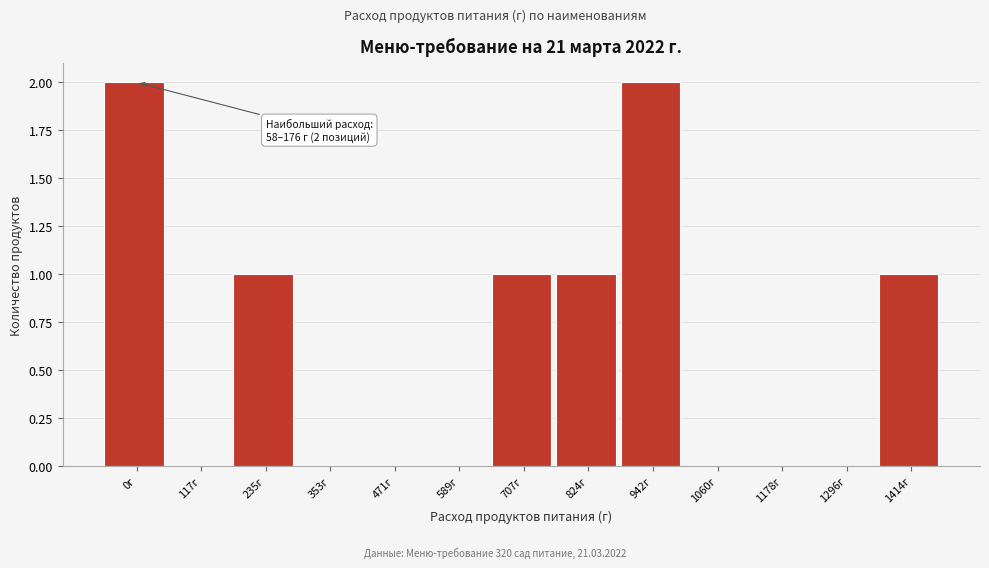

Reading left to right, extract all data points from this chart.

0г=2	117г=0	235г=1	353г=0	471г=0	589г=0	707г=1	824г=1	942г=2	1060г=0	1178г=0	1296г=0	1414г=1